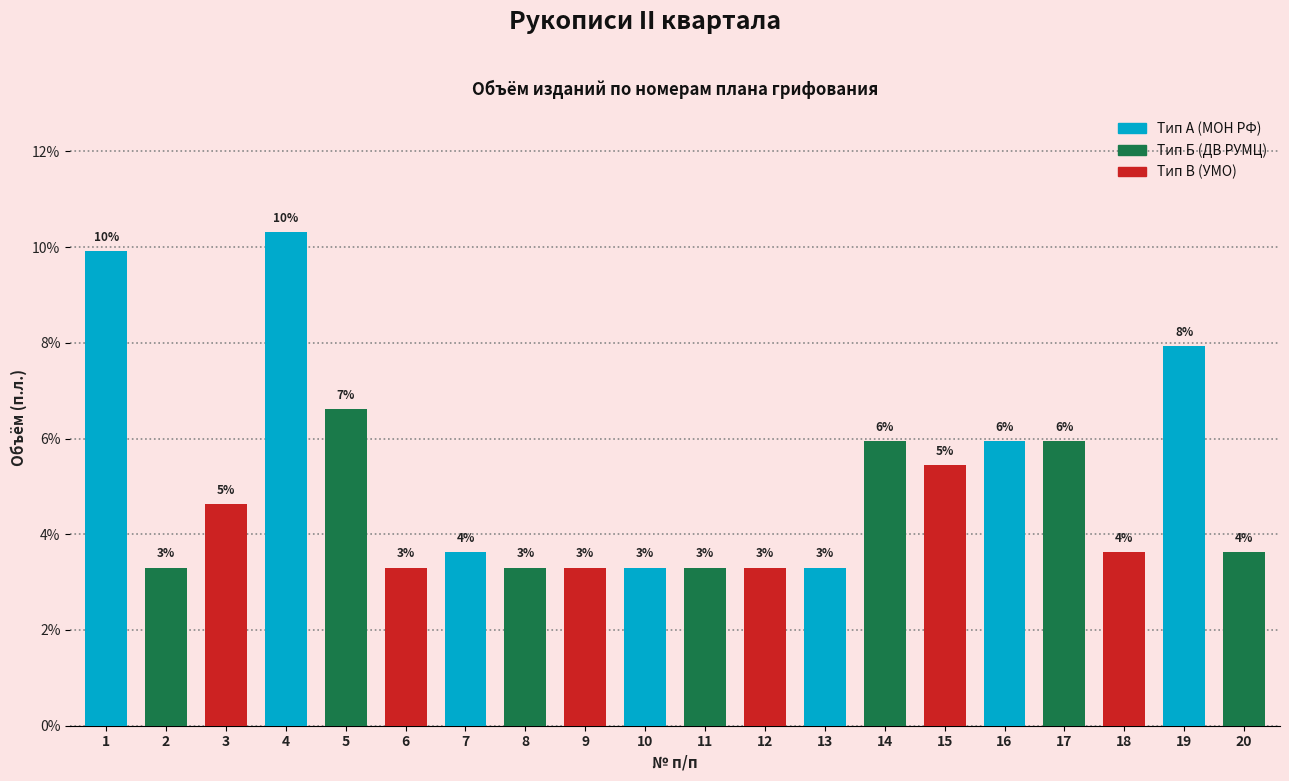

How many bars are there in total?

20